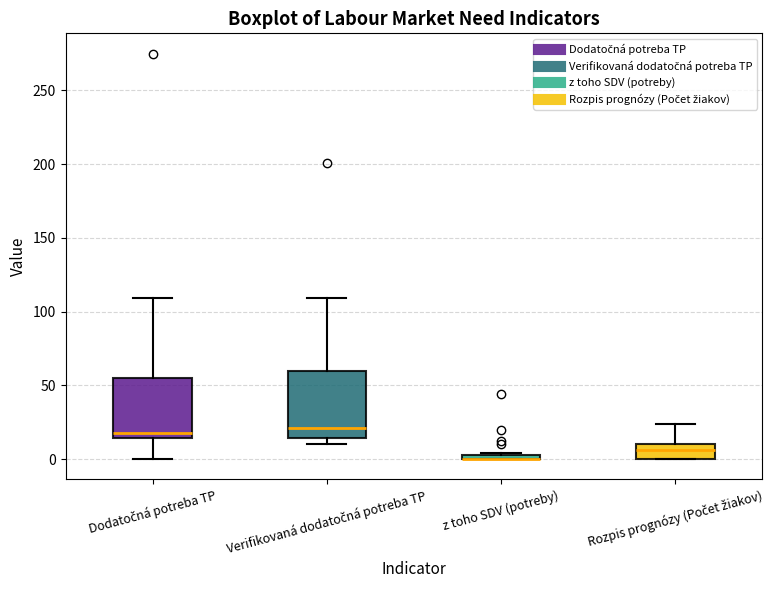

Where is the upper edge of the box for Rozpis prognózy (Počet žiakov) on the y-axis? The values are not printed on the chart, so give them approximately, as read against the axis.

10